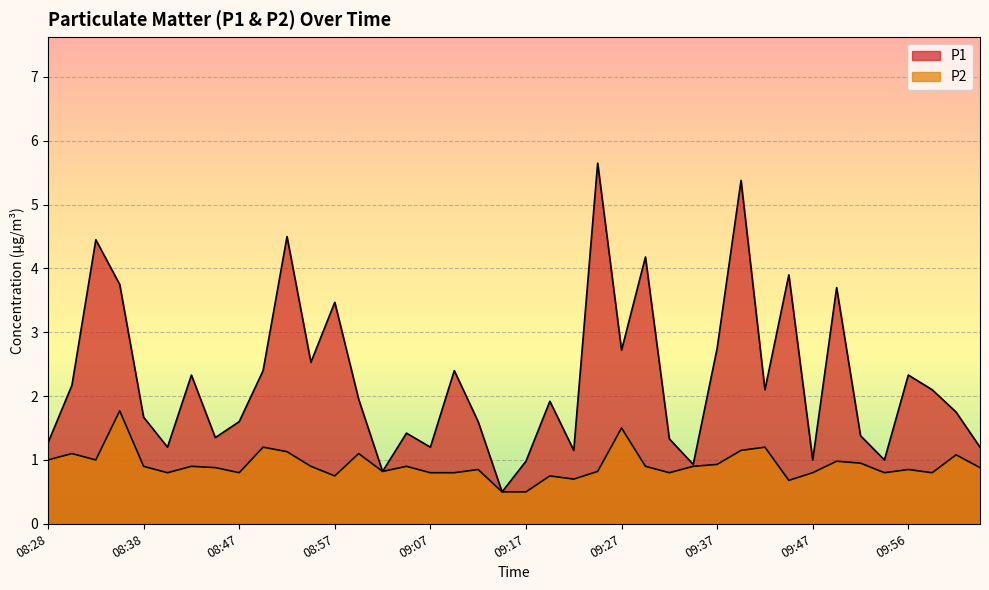

The value of P2 at 09:12 is 0.8. True or false?

True